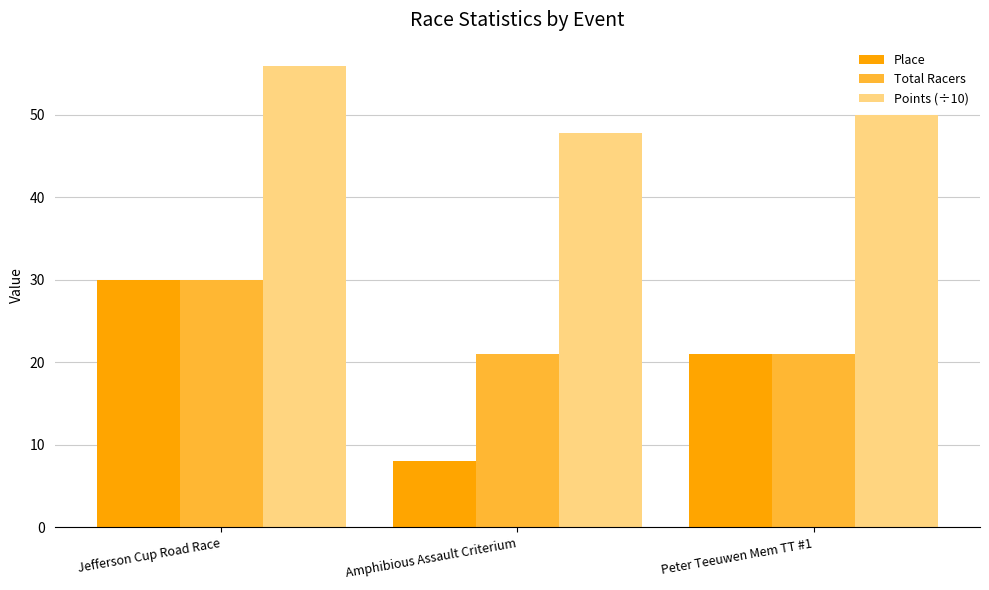

Reading right to left, list all the values displayed in this chart.

Place: 21.0	8.0	30.0
Total Racers: 21.0	21.0	30.0
Points (÷10): 49.9	47.8	55.9